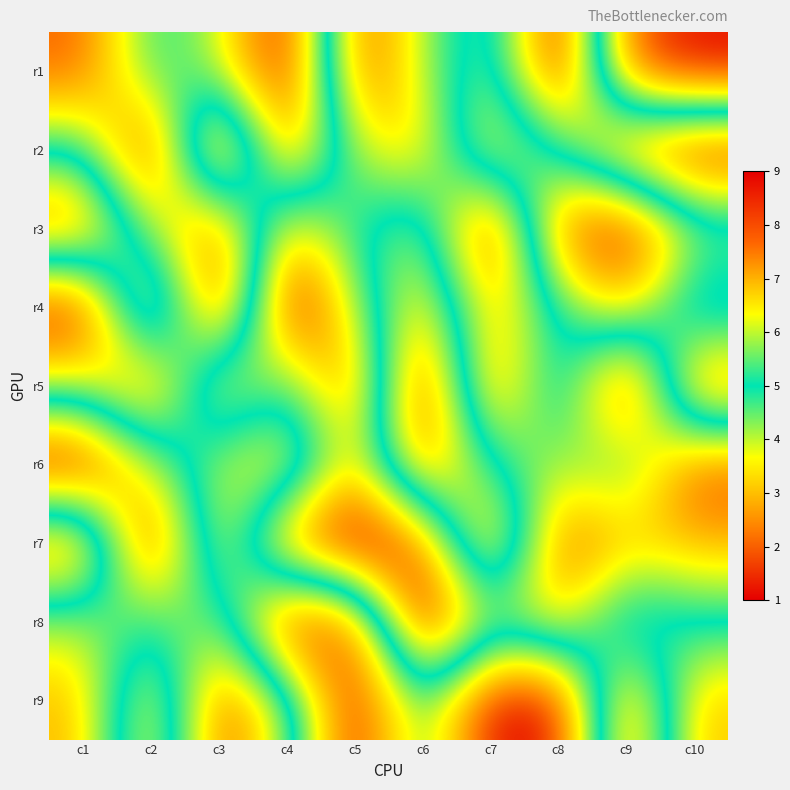

Reading left to right, list all the values displayed in this chart.

r1: c1=2	c2=5	c3=4	c4=1	c5=8	c6=6	c7=4	c8=9	c9=2	c10=1
r2: c1=5	c2=1	c3=9	c4=2	c5=6	c6=7	c7=3	c8=5	c9=8	c10=9
r3: c1=8	c2=4	c3=2	c4=7	c5=5	c6=4	c7=9	c8=2	c9=1	c10=4
r4: c1=1	c2=8	c3=1	c4=9	c5=6	c6=3	c7=7	c8=5	c9=3	c10=6
r5: c1=4	c2=2	c3=7	c4=5	c5=8	c6=1	c7=8	c8=4	c9=9	c10=2
r6: c1=9	c2=6	c3=4	c4=3	c5=7	c6=2	c7=5	c8=6	c9=5	c10=8
r7: c1=2	c2=9	c3=3	c4=8	c5=9	c6=8	c7=2	c8=8	c9=7	c10=7
r8: c1=6	c2=5	c3=6	c4=1	c5=2	c6=9	c7=6	c8=7	c9=4	c10=5
r9: c1=7	c2=3	c3=8	c4=6	c5=1	c6=5	c7=1	c8=1	c9=8	c10=3